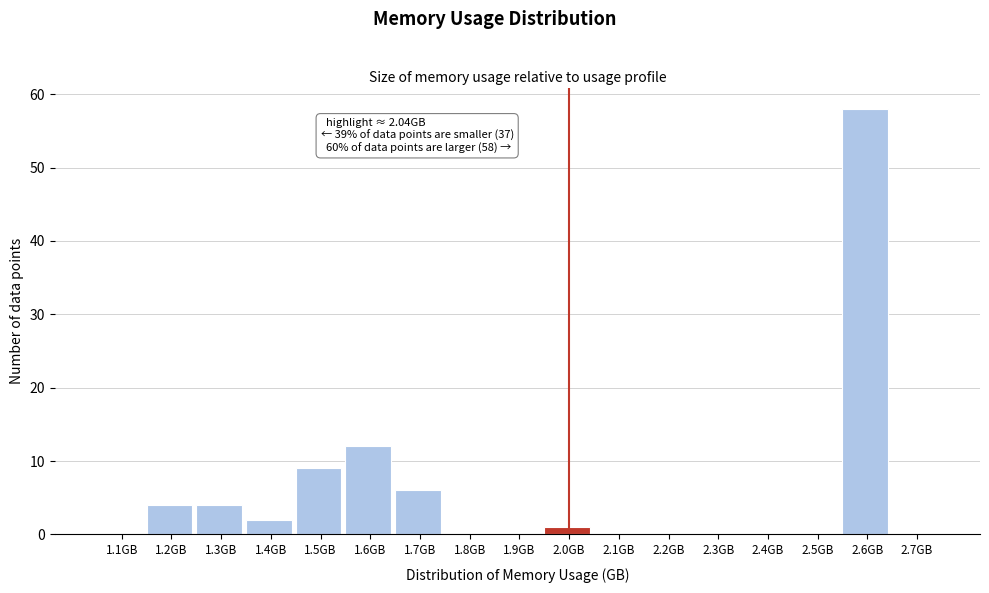

Reading right to left, what are all the values shown in this chart?

2.7GB=0	2.6GB=58	2.5GB=0	2.4GB=0	2.3GB=0	2.2GB=0	2.1GB=0	2.0GB=1	1.9GB=0	1.8GB=0	1.7GB=6	1.6GB=12	1.5GB=9	1.4GB=2	1.3GB=4	1.2GB=4	1.1GB=0